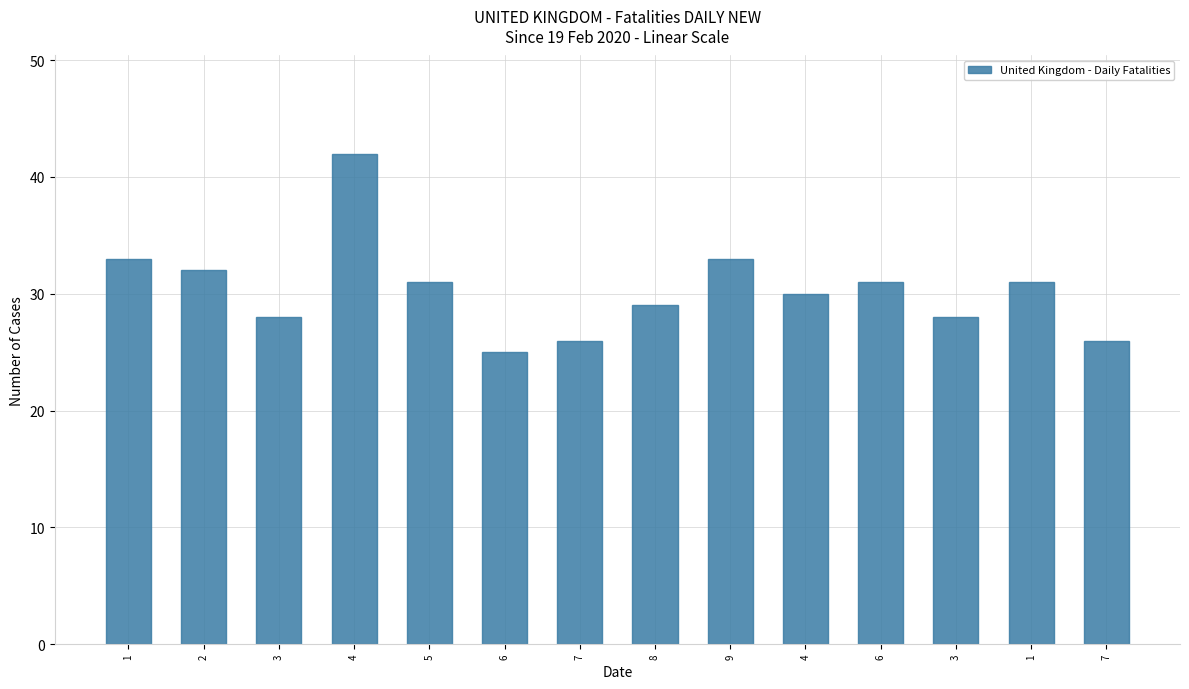

How many distinct data groups are displayed?

1